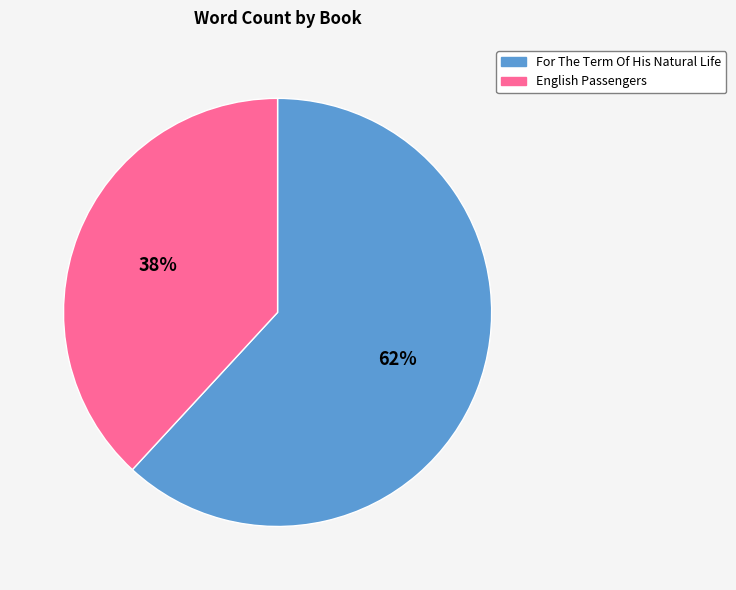

What is the ratio of the value at English Passengers to the value at For The Term Of His Natural Life?

0.6